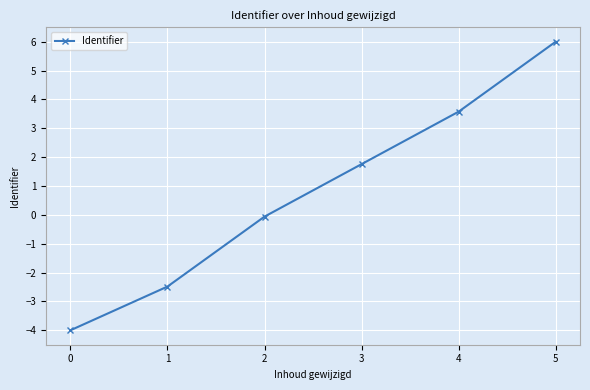

True or false: the data shows -2.5 at 1.

True